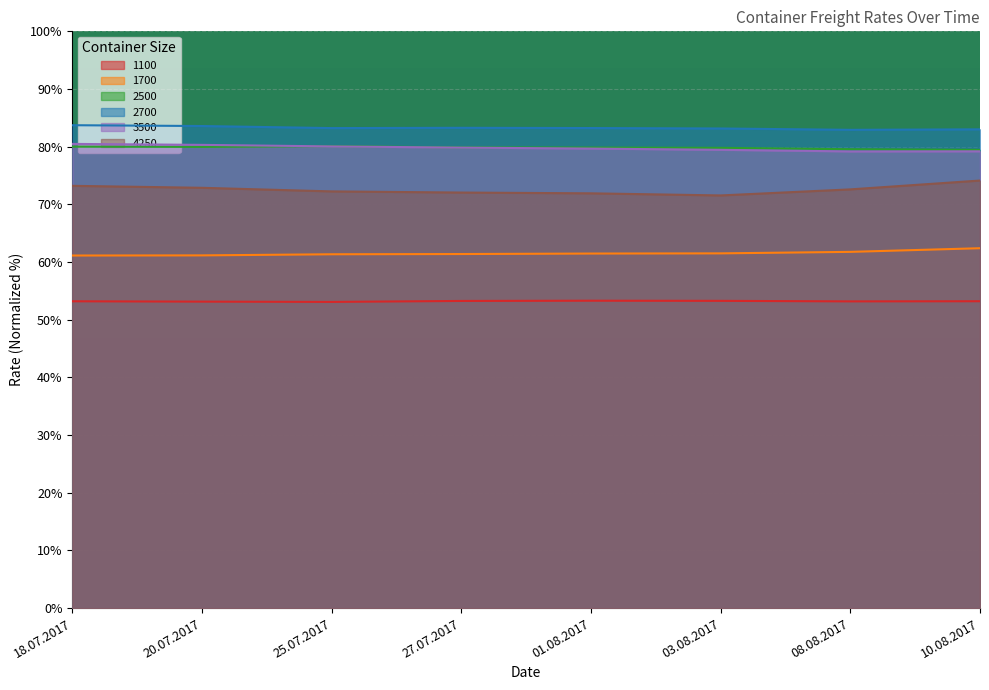

What is the difference between the maximum and minimum values in the 1100 series?

0.2